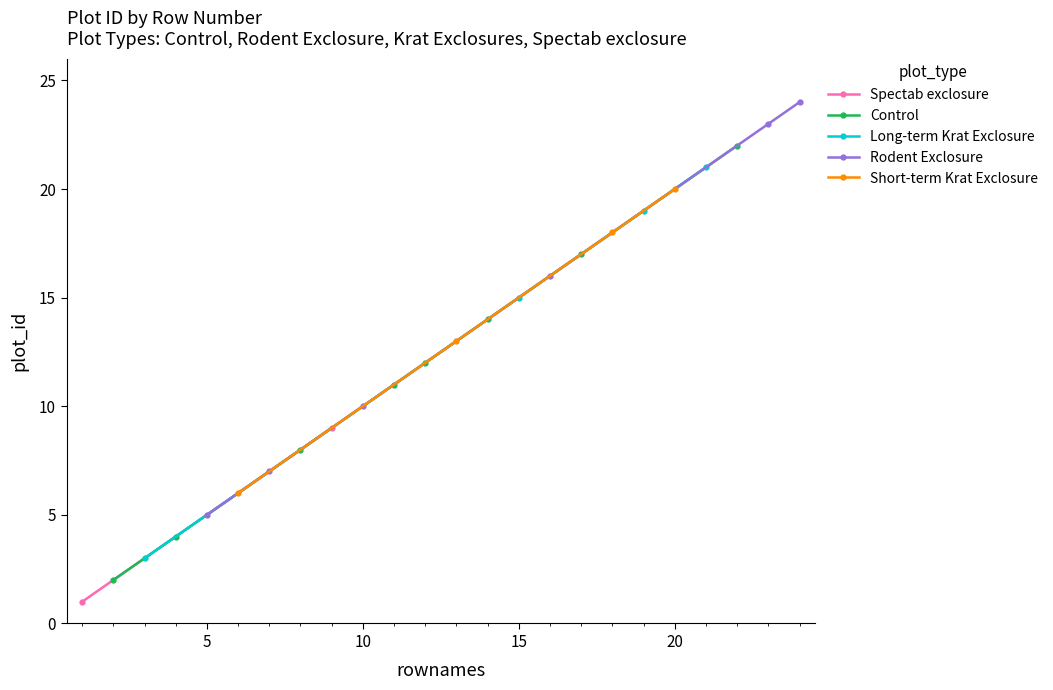

Between 11 and 24, which is larger?

24